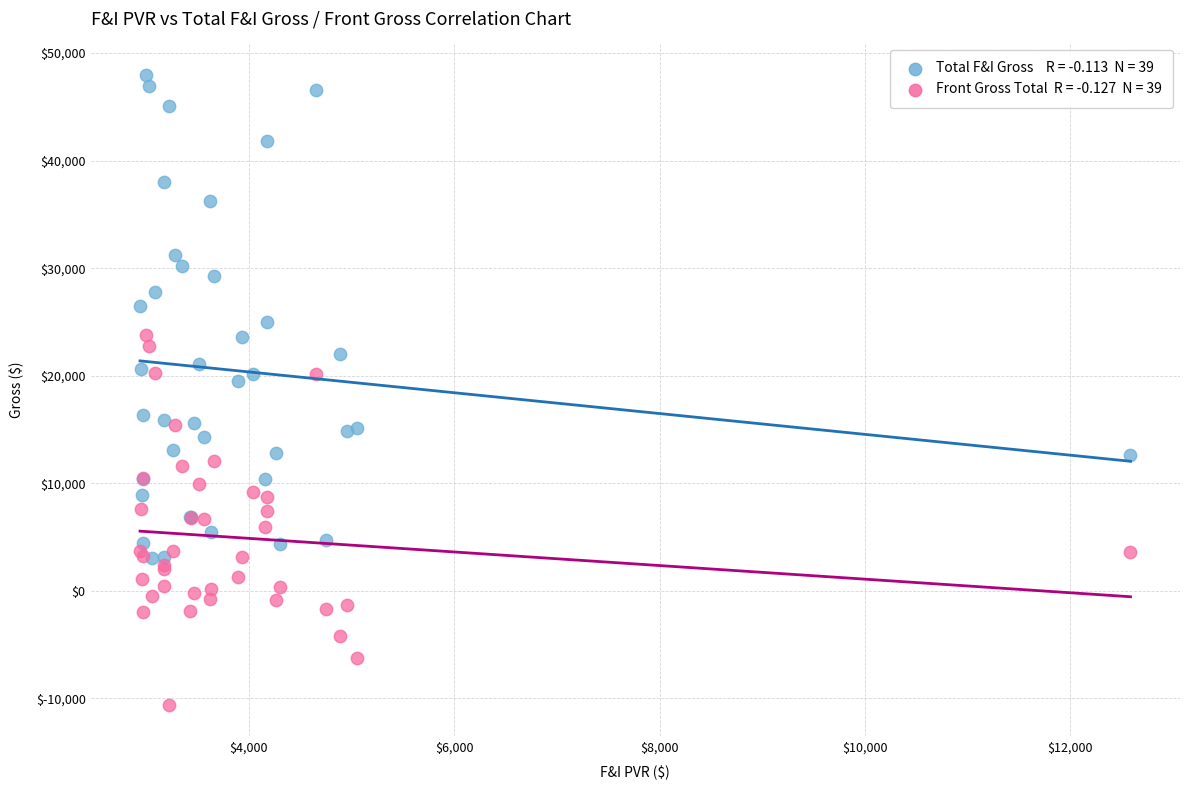

Across all series, what Y value is closest to 18681?

19498.3